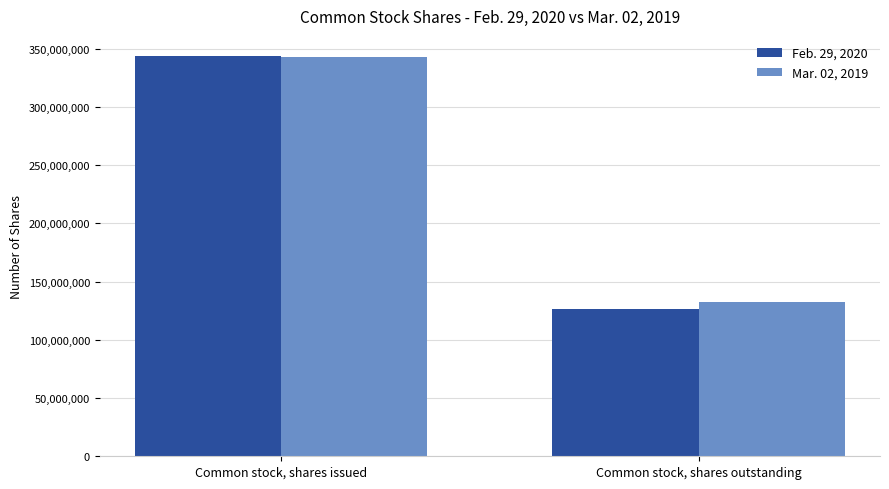

What is the label of the 1st bar from the right?

Common stock, shares outstanding